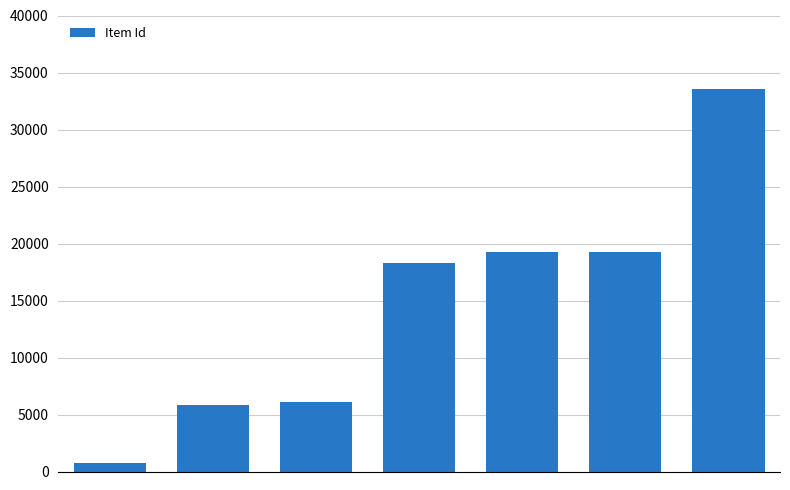

What is the difference between the second highest and second lowest values?

13451